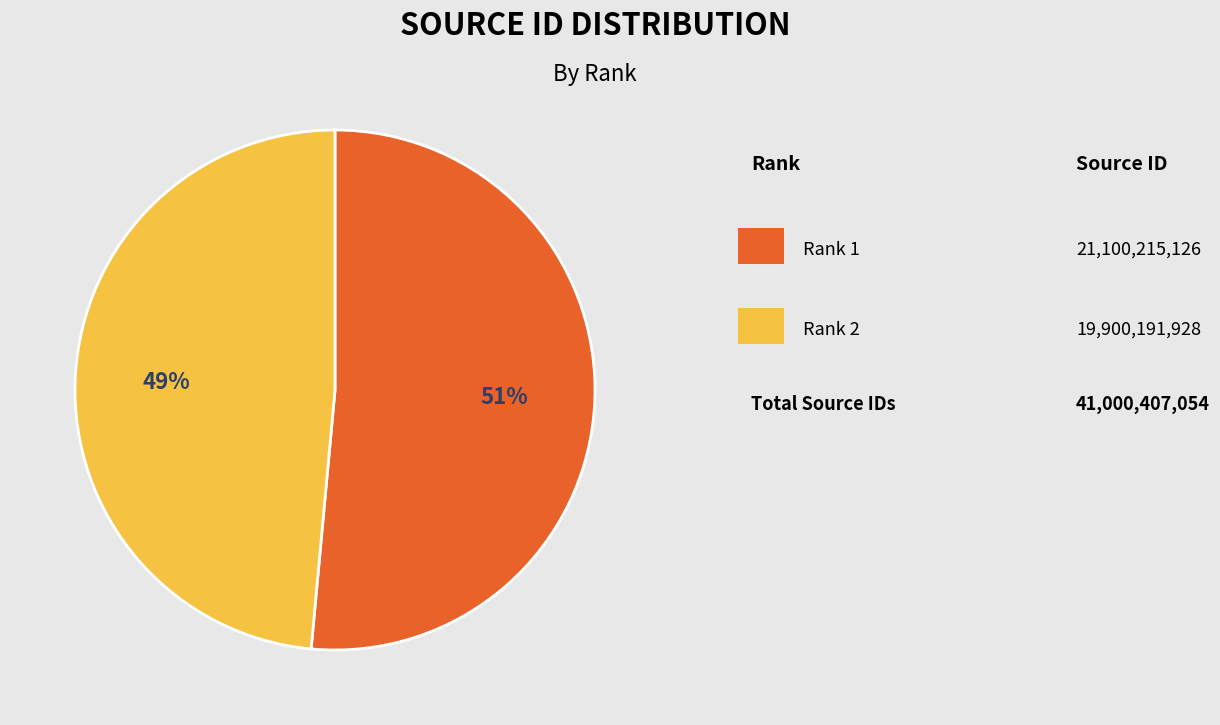

Does any single category account for the majority?

Yes